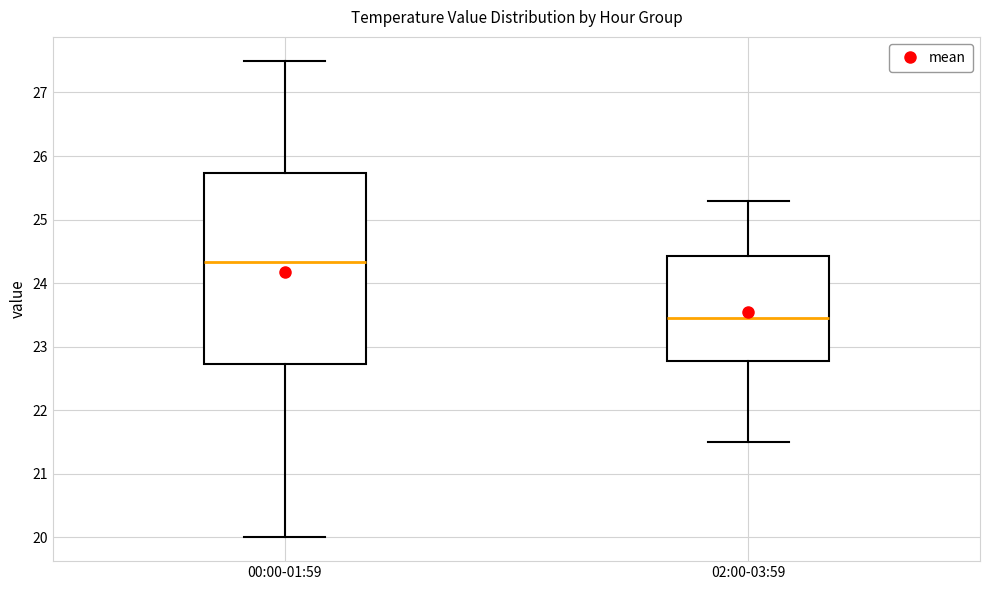

Reading left to right, read every box against the y-axis: the position of its median line, the range the box covers, and the ends of its whiskers. The values are not printed on the chart, so give them approximately, as read against the axis.

00:00-01:59: median 24.3, box 22.7 to 25.7, whiskers 20.0 to 27.5
02:00-03:59: median 23.5, box 22.8 to 24.4, whiskers 21.5 to 25.3